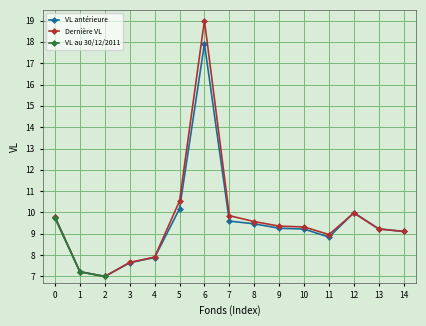

At which category does VL antérieure reach its first local valley?

2